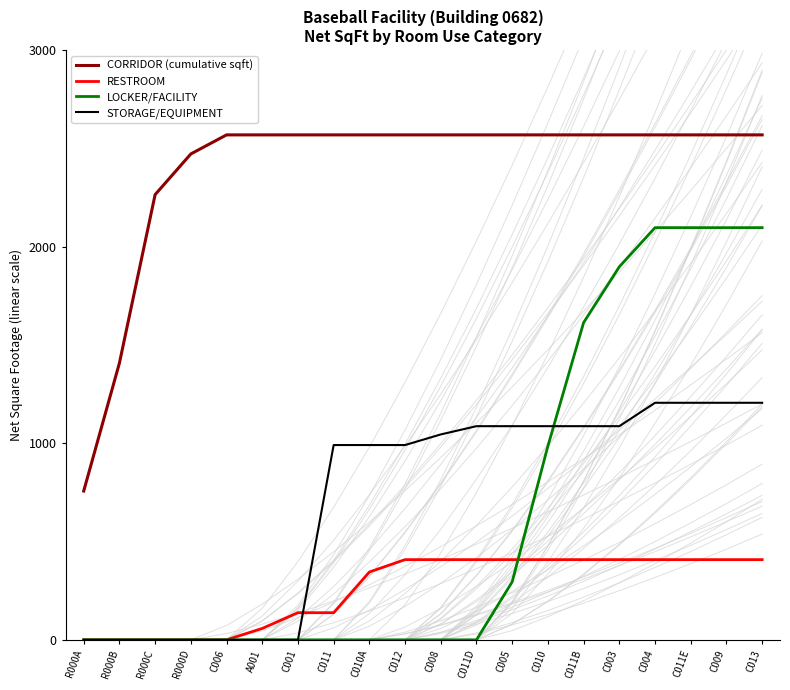

Reading left to right, list all the values displayed in this chart.

CORRIDOR (cumulative sqft): R000A=757	R000B=1408	R000C=2265	R000D=2472	C006=2569	A001=2569	C001=2569	C011=2569	C010A=2569	C012=2569	C008=2569	C011D=2569	C005=2569	C010=2569	C011B=2569	C003=2569	C004=2569	C011E=2569	C009=2569	C013=2569
RESTROOM: R000A=0	R000B=0	R000C=0	R000D=0	C006=0	A001=58	C001=138	C011=138	C010A=345	C012=408	C008=408	C011D=408	C005=408	C010=408	C011B=408	C003=408	C004=408	C011E=408	C009=408	C013=408
LOCKER/FACILITY: R000A=0	R000B=0	R000C=0	R000D=0	C006=0	A001=0	C001=0	C011=0	C010A=0	C012=0	C008=0	C011D=0	C005=295	C010=986	C011B=1614	C003=1898	C004=2097	C011E=2097	C009=2097	C013=2097
STORAGE/EQUIPMENT: R000A=0	R000B=0	R000C=0	R000D=0	C006=0	A001=0	C001=0	C011=991	C010A=991	C012=991	C008=1045	C011D=1087	C005=1087	C010=1087	C011B=1087	C003=1087	C004=1206	C011E=1206	C009=1206	C013=1206